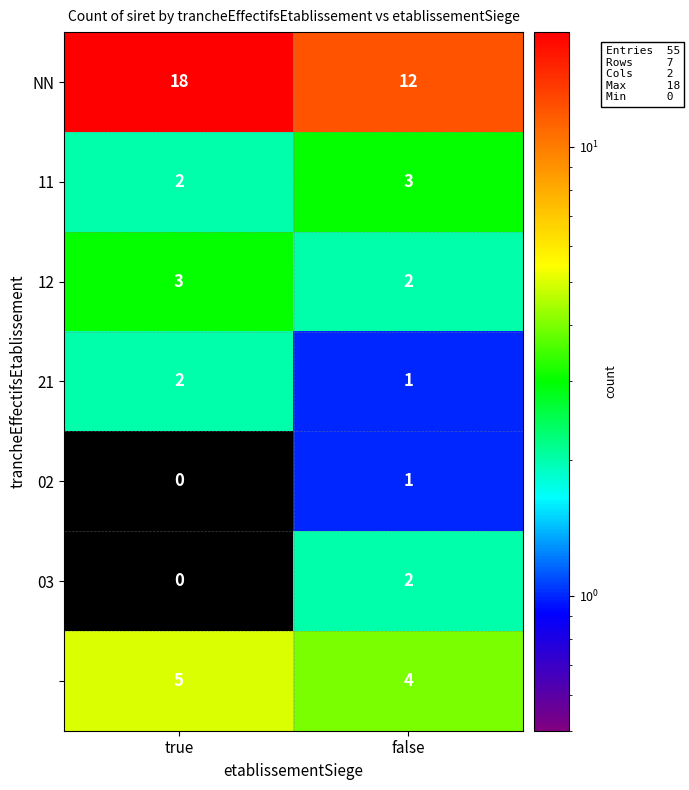

What is the total value across all series at false?

25